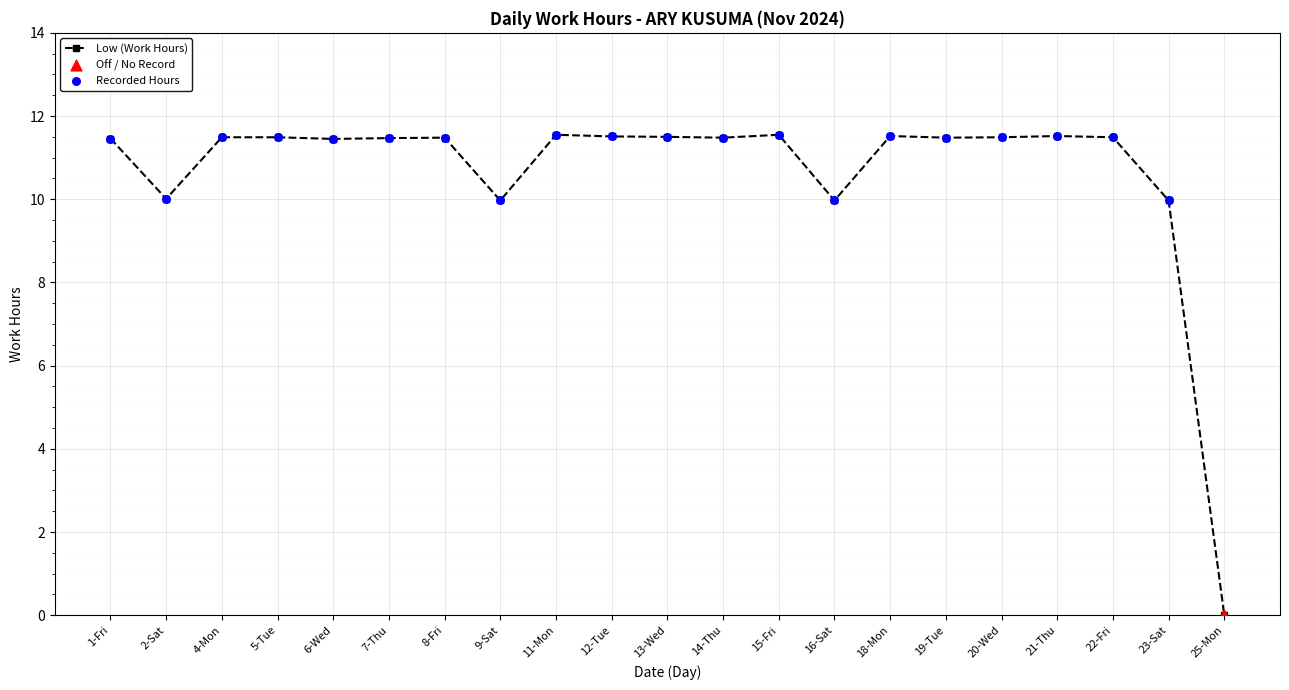

Which has a higher value, 23-Sat or 25-Mon?

23-Sat